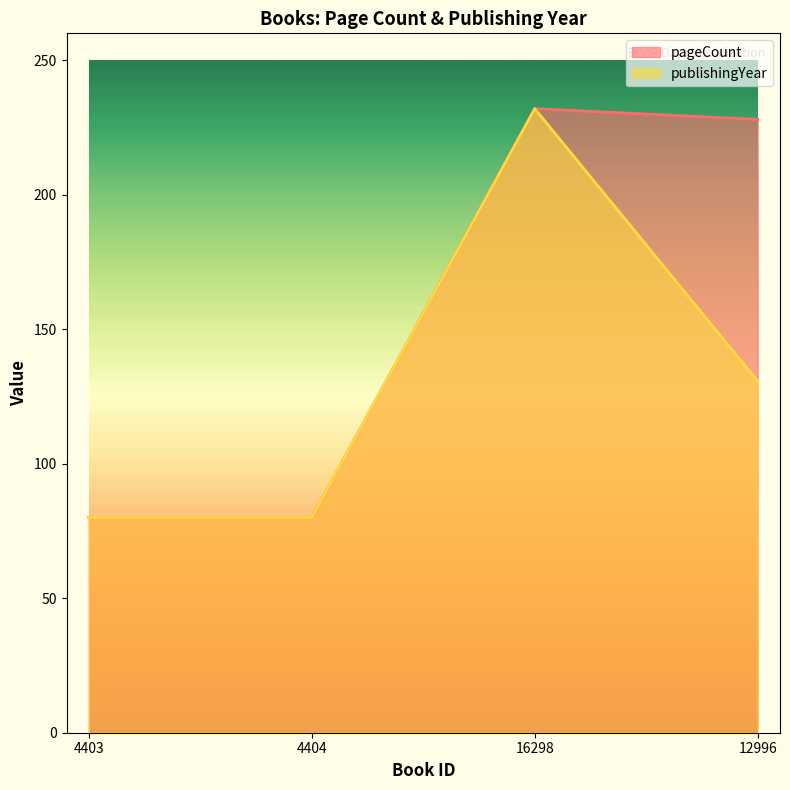

Where is the first local maximum for publishingYear?

16298